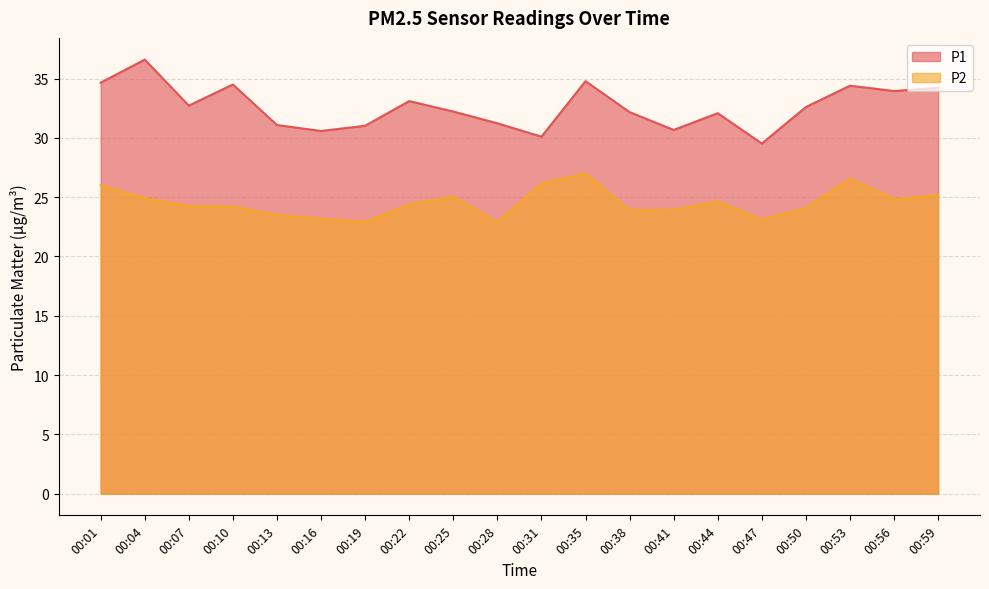

Does the chart display data point markers on the line(s)?

No